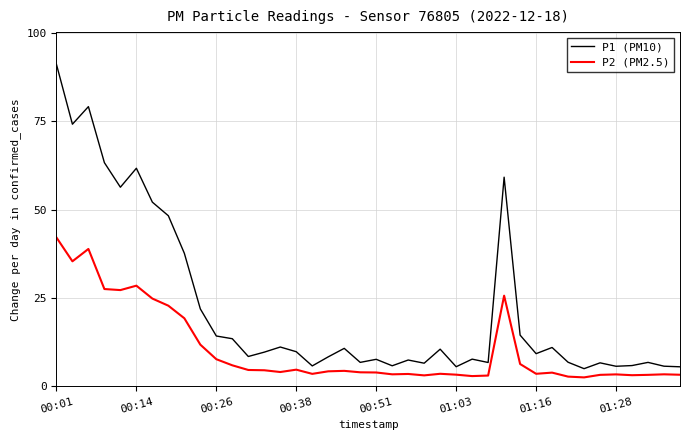

Which series has the largest total across all categories?

P1 (PM10)